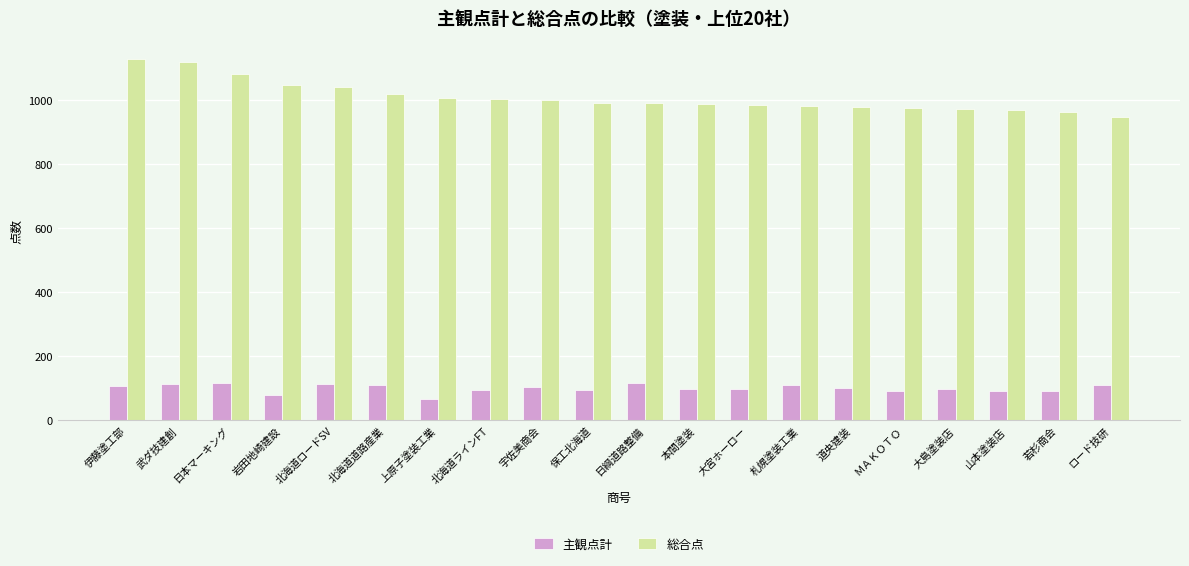

How many bars are there in each group?

2